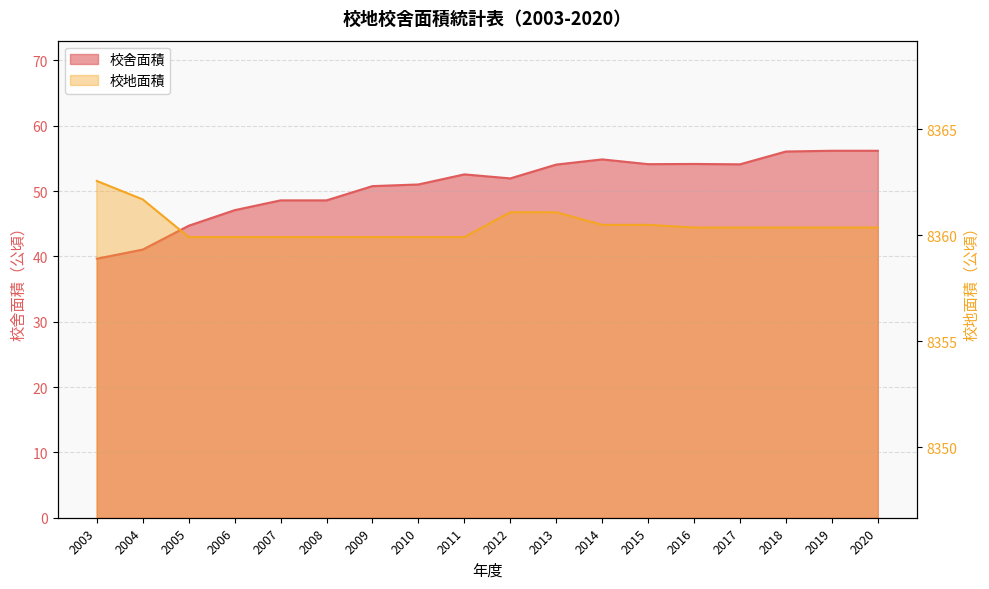

How many data points in 校舍面積 are less than 52?

9